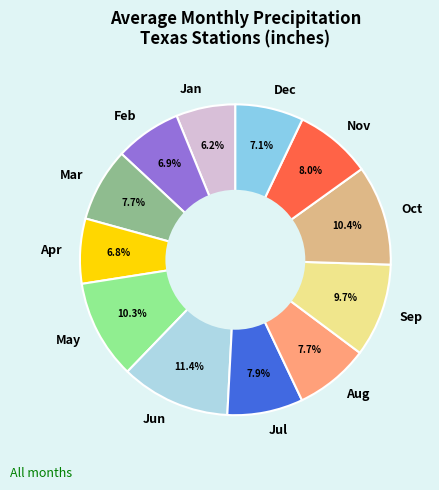

Approximately how many times larger is the value at Dec compared to Apr?

1.0